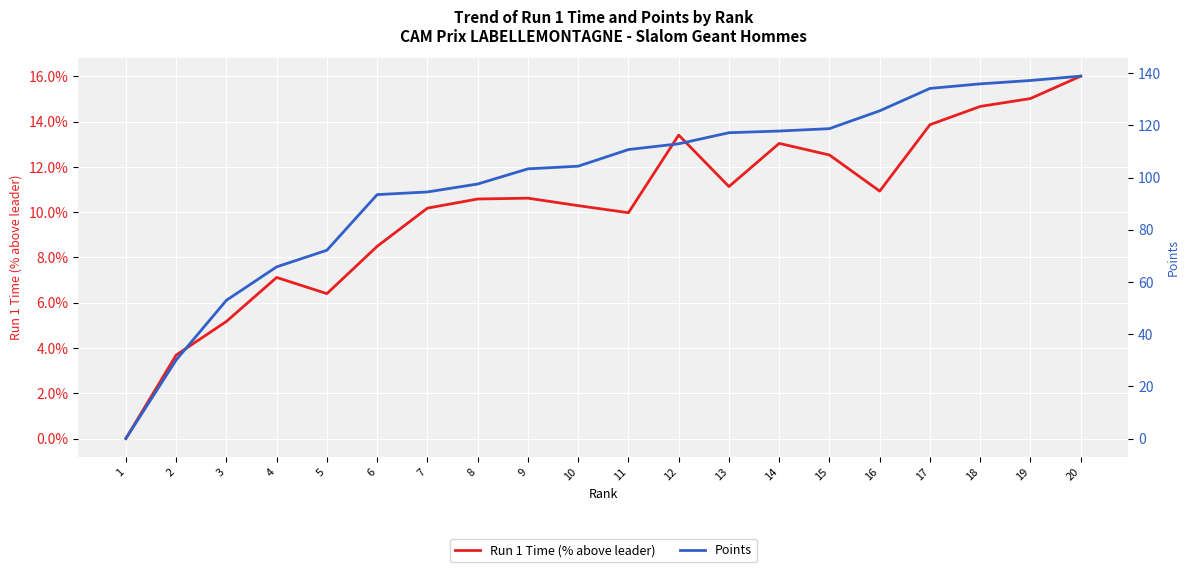

Reading left to right, list all the values displayed in this chart.

Run 1 Time (% above leader): 1=0.0	2=3.7	3=5.2	4=7.1	5=6.4	6=8.5	7=10.2	8=10.6	9=10.6	10=10.3	11=10.0	12=13.4	13=11.1	14=13.0	15=12.5	16=10.9	17=13.9	18=14.7	19=15.0	20=16.0
Points: 1=0.0	2=30.1	3=53.0	4=65.8	5=72.2	6=93.5	7=94.5	8=97.5	9=103.3	10=104.3	11=110.7	12=112.9	13=117.2	14=117.8	15=118.7	16=125.6	17=134.2	18=135.9	19=137.2	20=138.9